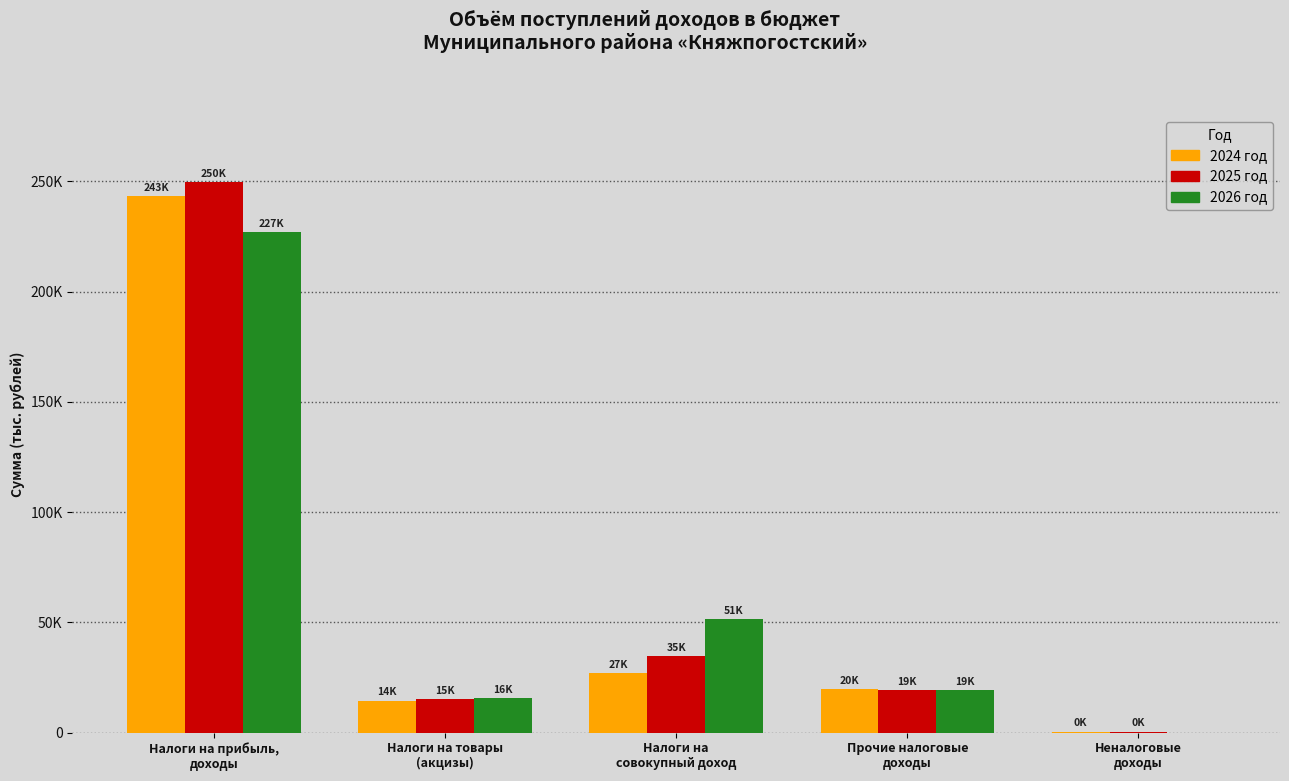

What are all the series names shown in the legend?

2024 год, 2025 год, 2026 год